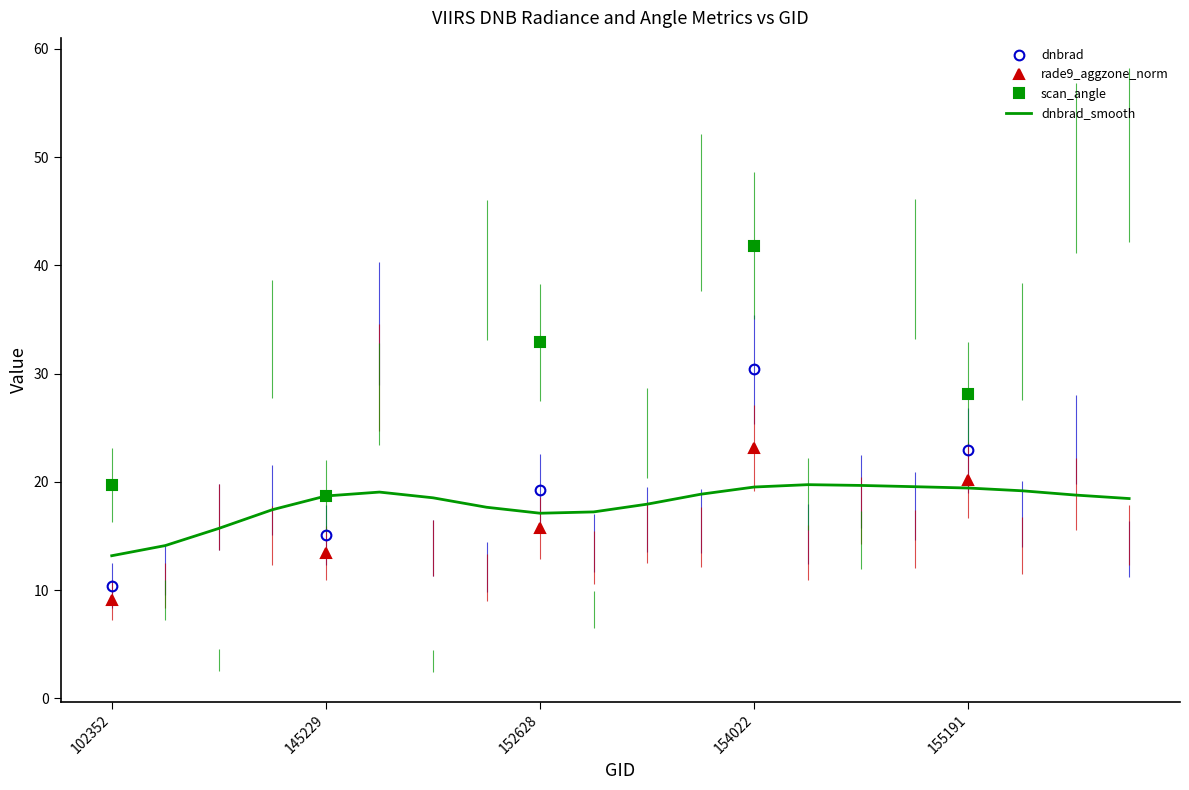

What is the sum of all rade9_aggzone_norm values?

81.5